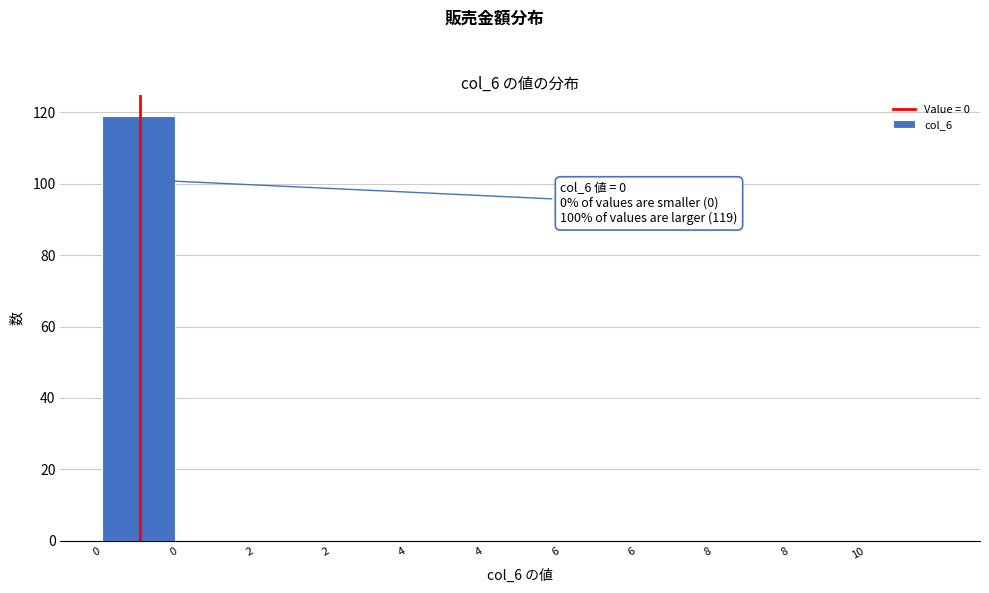

Count the number of data series in this chart.

1